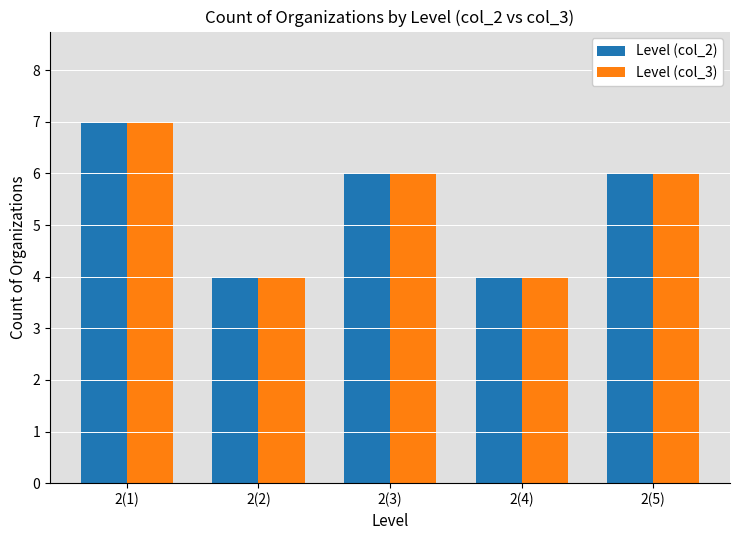

What is the highest value of the Level (col_3) series?

7